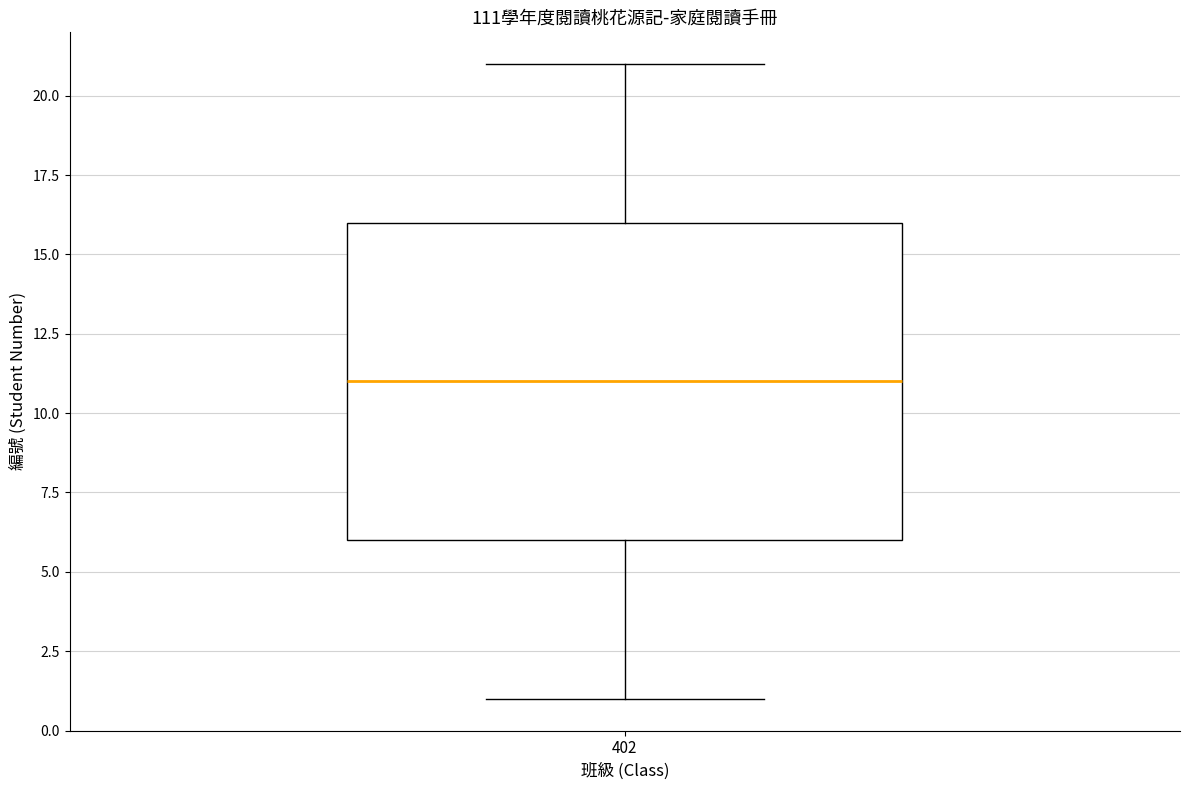

Read this box plot against the y-axis: the position of the median line, the range covered by the box, and the ends of both whiskers. The values are not printed on the chart, so give them approximately, as read against the axis.

median 11, box 6 to 16, whiskers 1 to 21